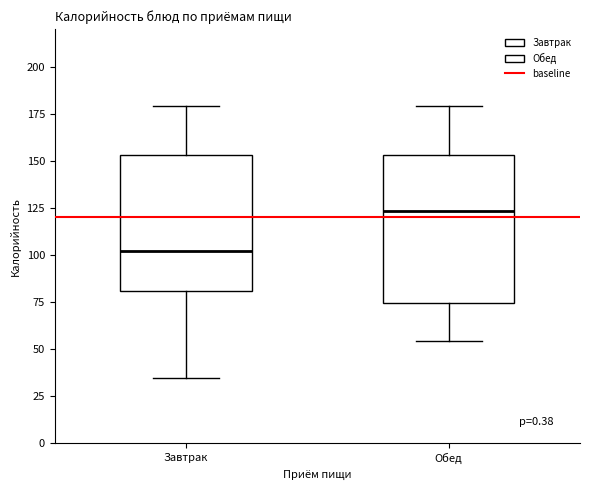

Reading left to right, transcribe this box plot: for each box, give where its median line is, the range the box spans, and where its two whiskers end, as read against the y-axis. The values are not printed on the chart, so give them approximately, as read against the axis.

Завтрак: median 100, box 80 to 155, whiskers 35 to 180
Обед: median 125, box 75 to 155, whiskers 55 to 180